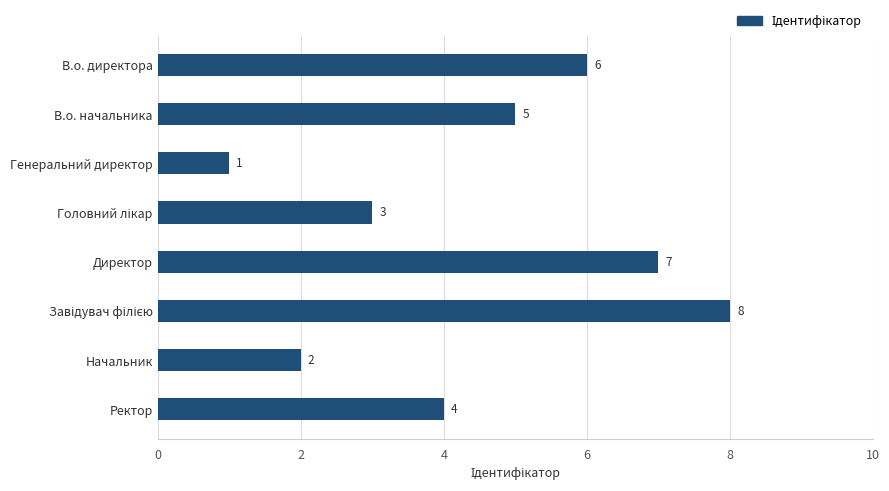

The value at В.о. директора is 6. True or false?

True